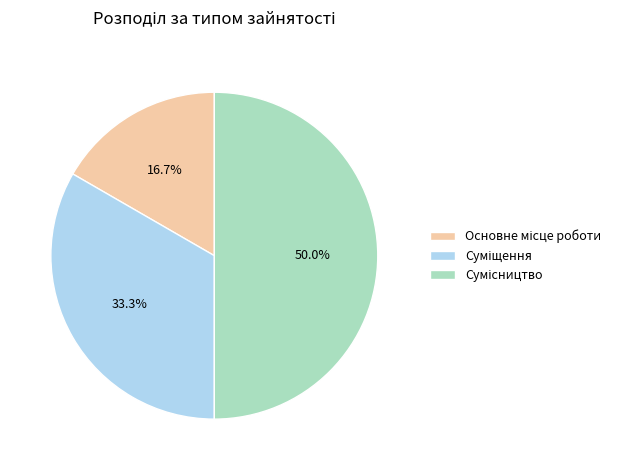

How many slices are in this pie chart?

3